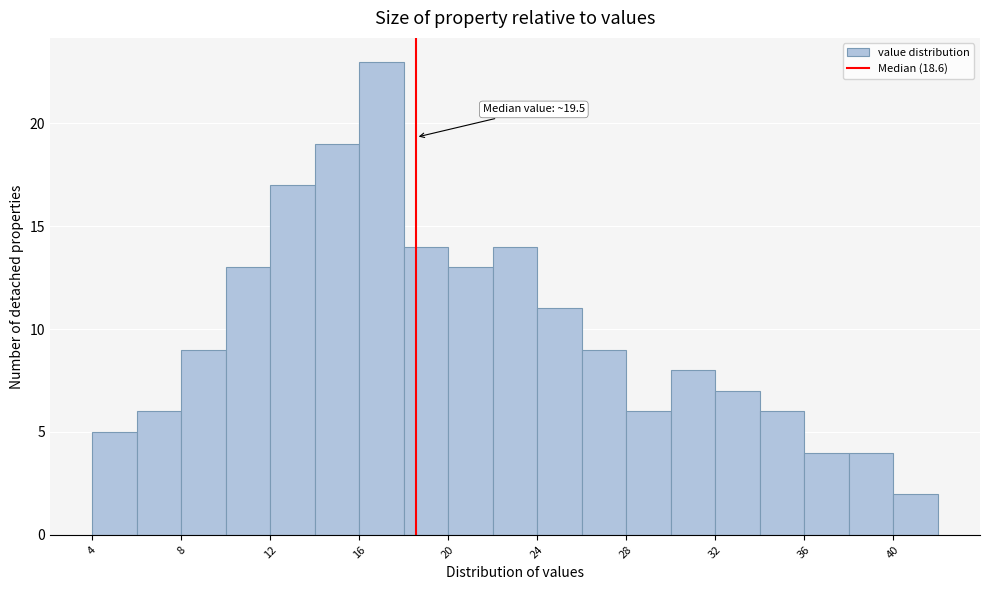

Over which range of the x-axis is the bar tallest?

16 to 18